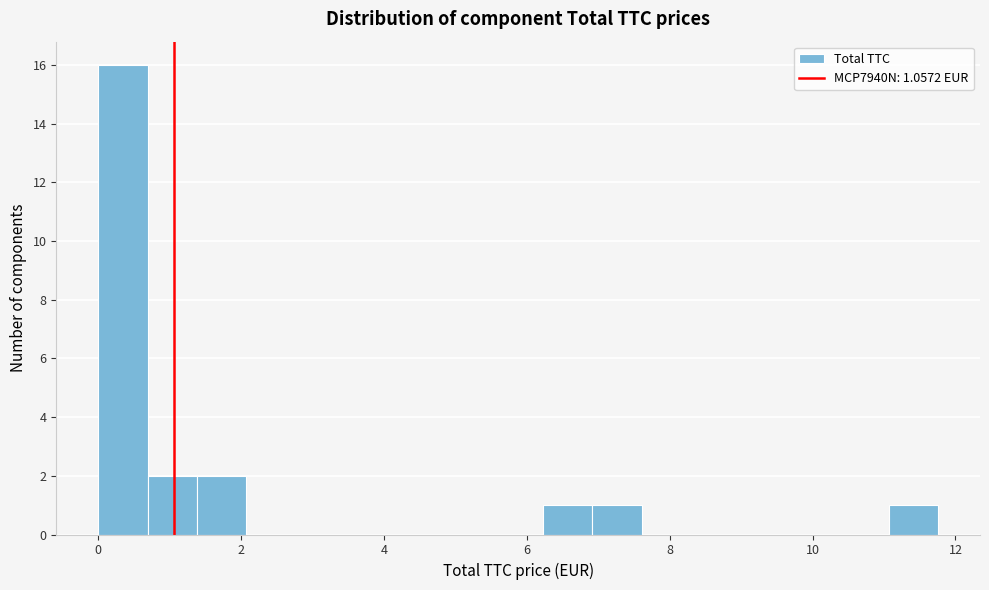

Read against the x-axis, roughly where is the centre of the tallest bar?

0.4